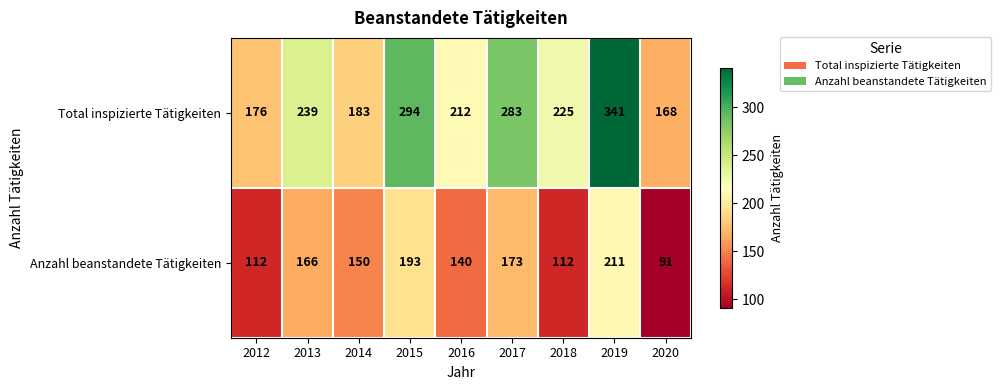

Which series has the largest range (max minus min)?

Total inspizierte Tätigkeiten